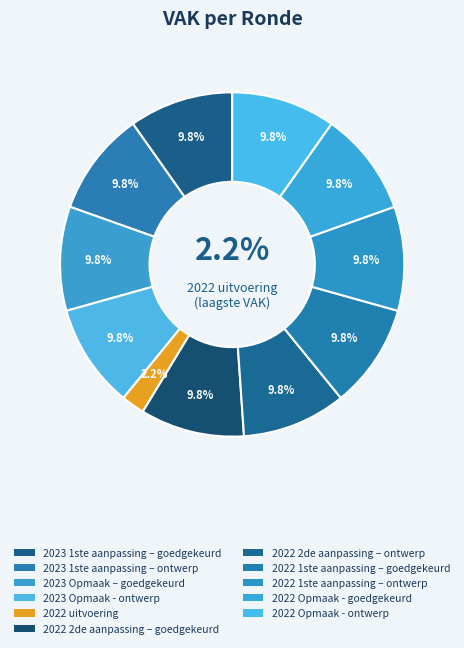

The 2022 2de aanpassing – ontwerp slice represents 1% of the pie. True or false?

False